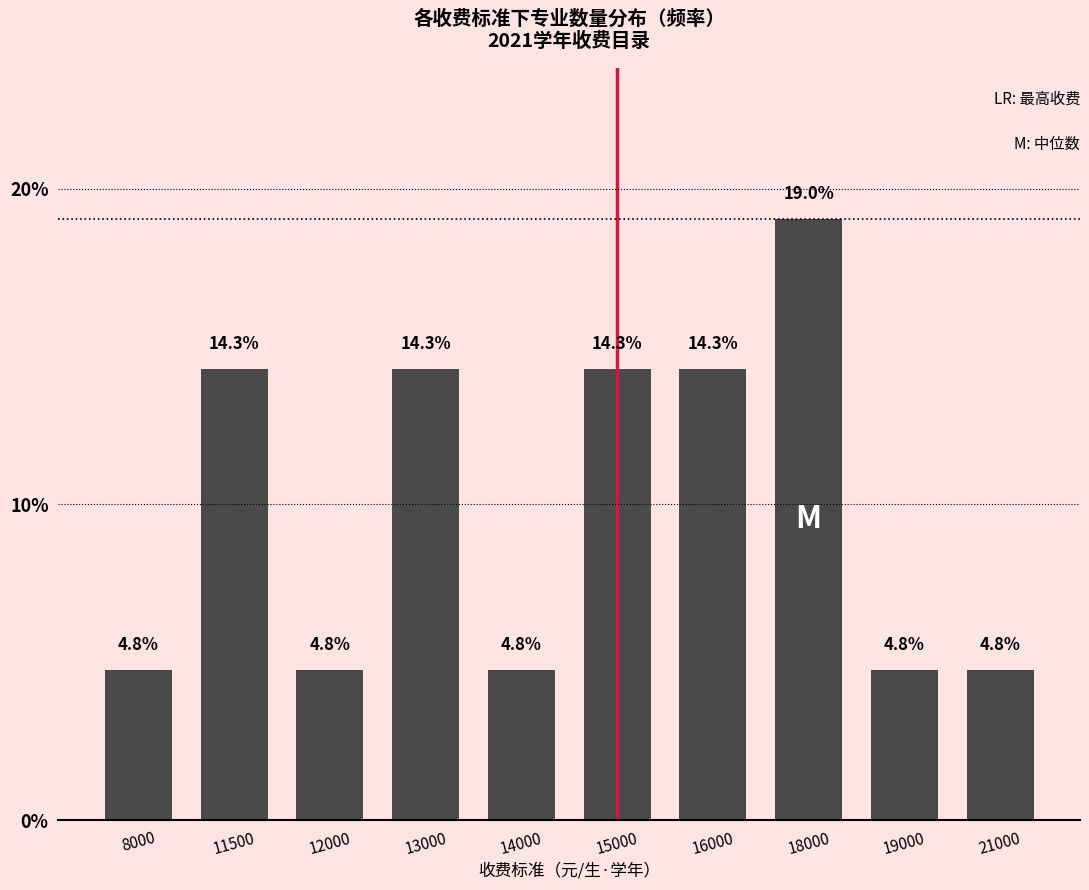

Reading left to right, extract all data points from this chart.

4.8	14.3	4.8	14.3	4.8	14.3	14.3	19.0	4.8	4.8